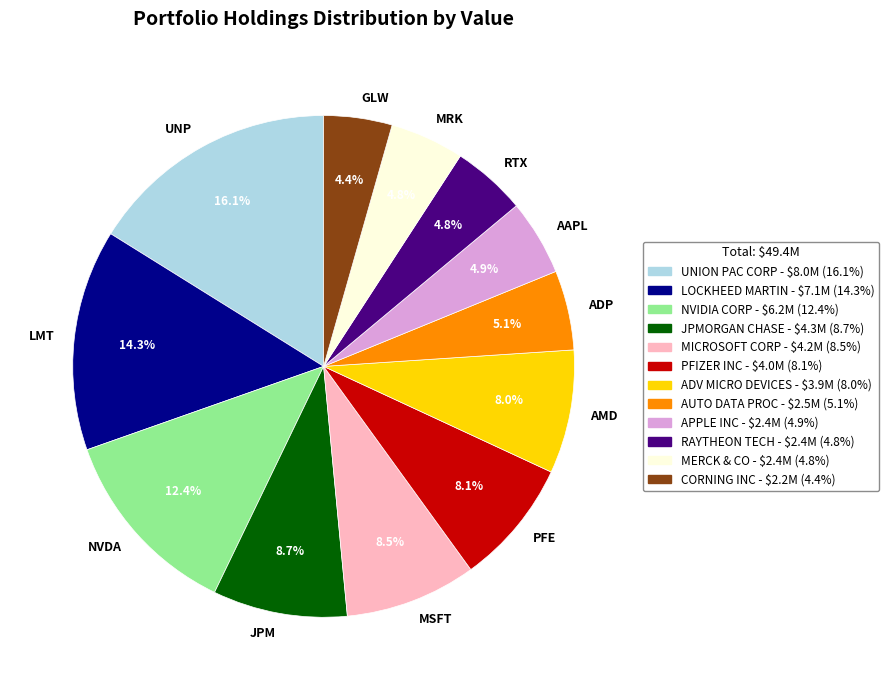

The NVDA slice represents 1% of the pie. True or false?

False